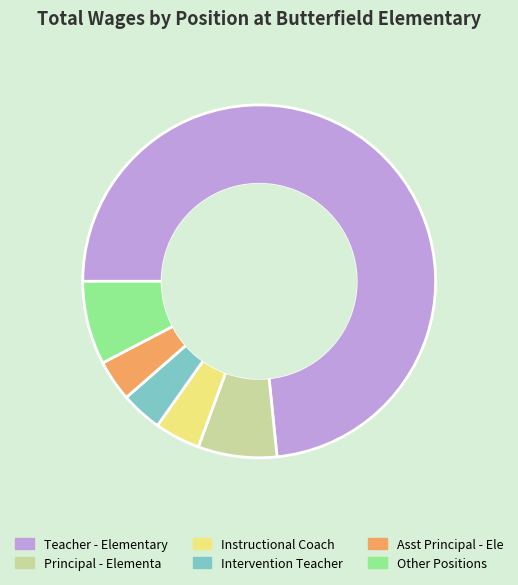

Is there any slice that represents more than half of the pie?

Yes